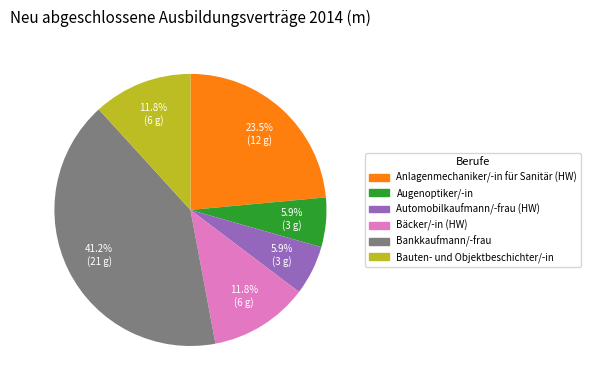

To the nearest percent, what is the average slice percentage?

17%